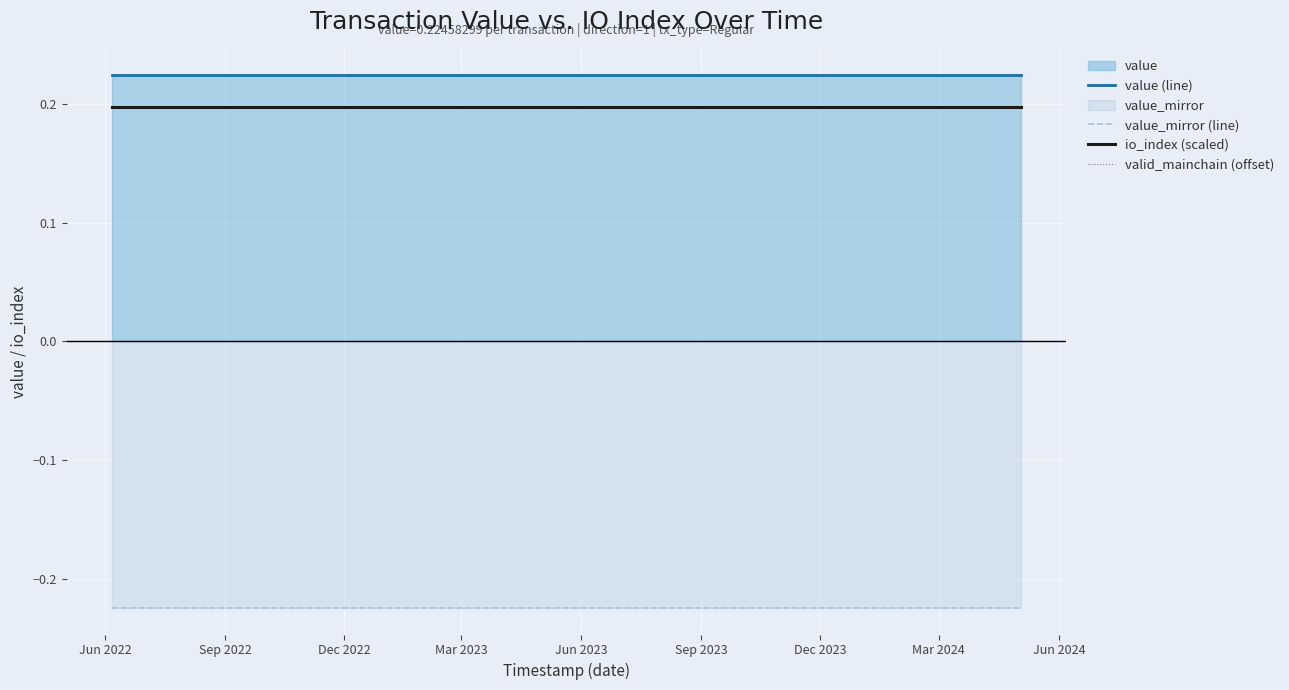

Which has a higher value, Mar 2023 or Dec 2023?

Mar 2023